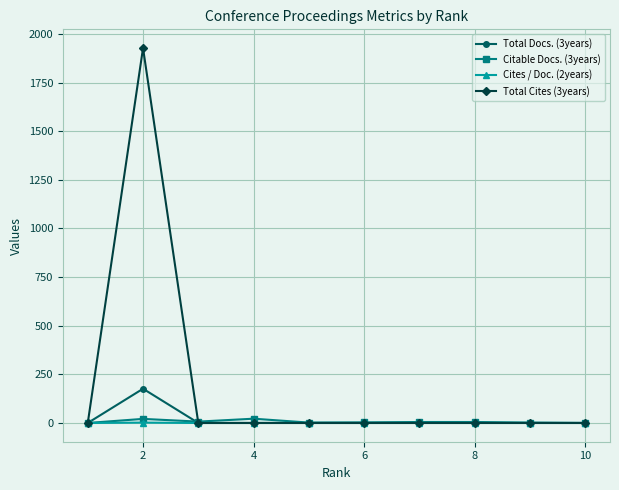

Which series has the widest spread of values?

Total Cites (3years)